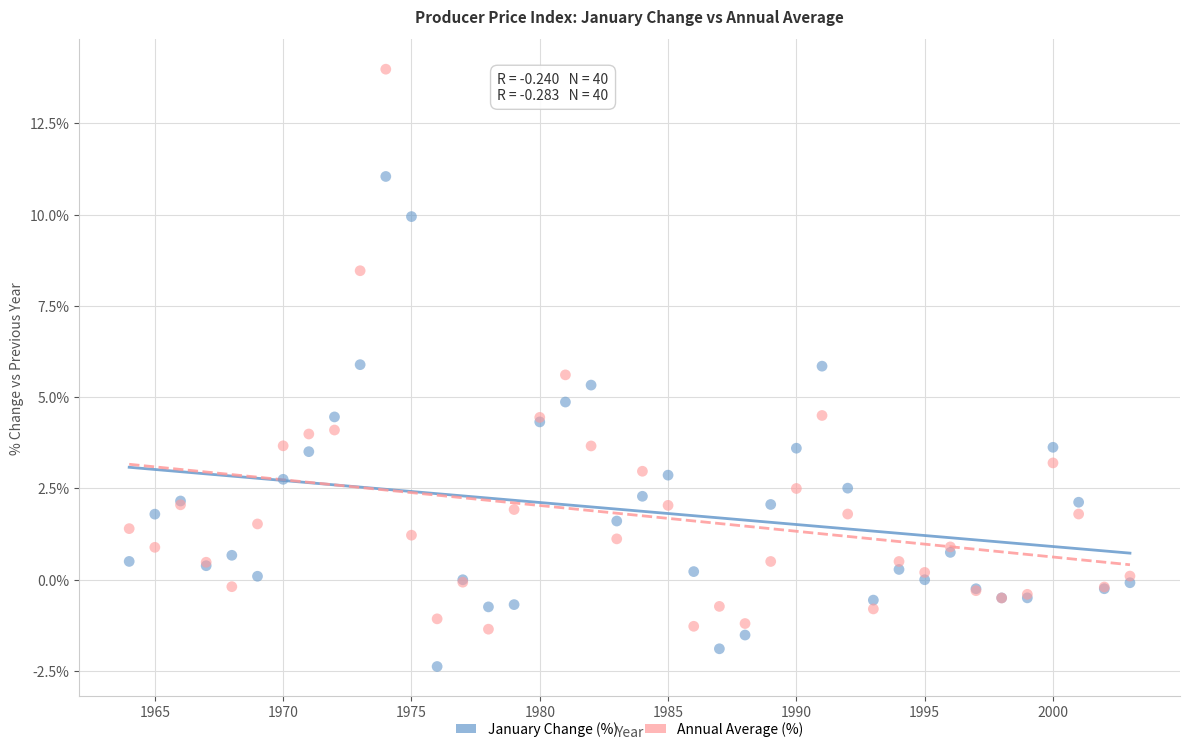

Which series has the largest Y range (max minus min)?

Annual Average (%)